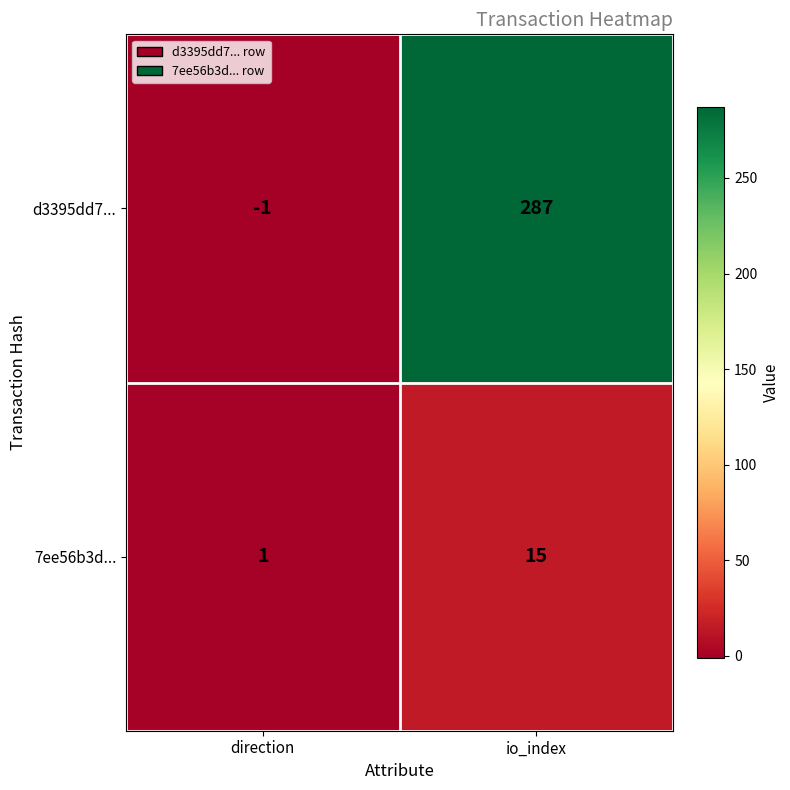

How many categories are shown in the chart?

2